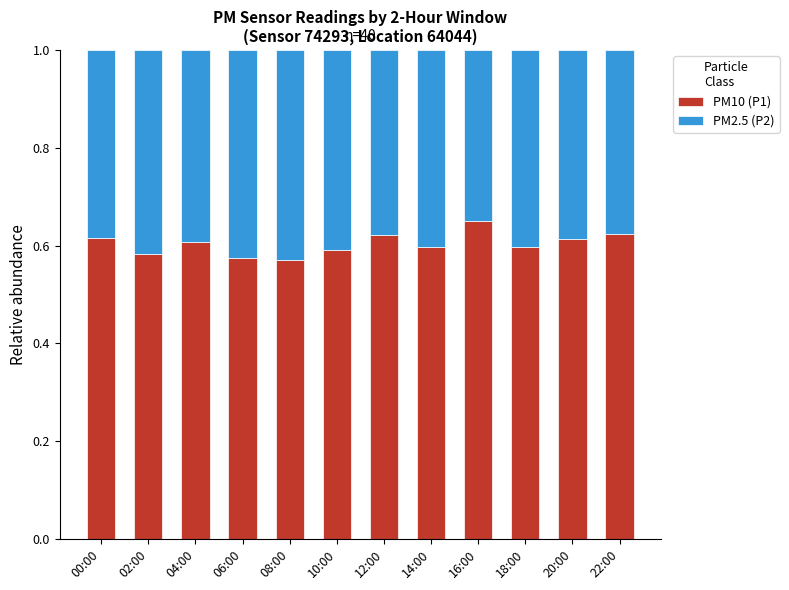

What is the difference between the maximum and second lowest values in the PM10 (P1) series?

0.1